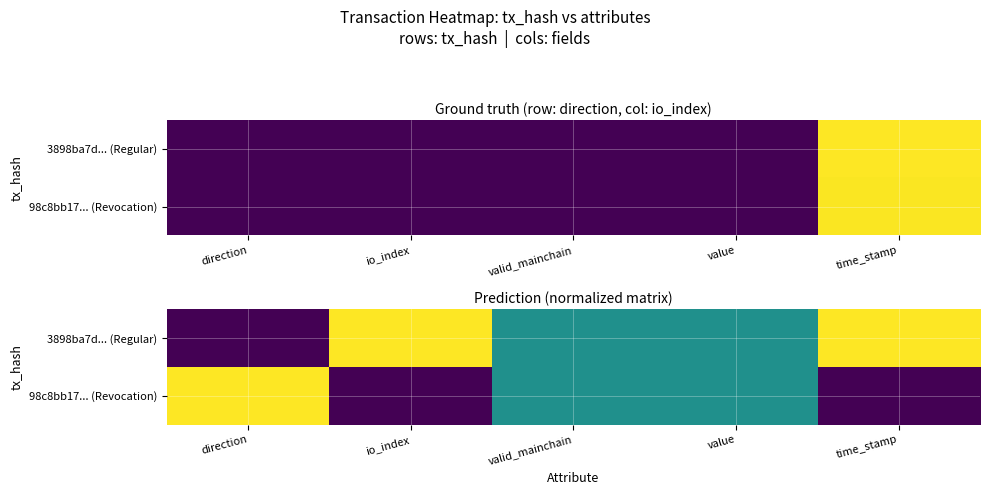

What is the sum of the 3898ba7d... (Regular) values at time_stamp and value?

1.5